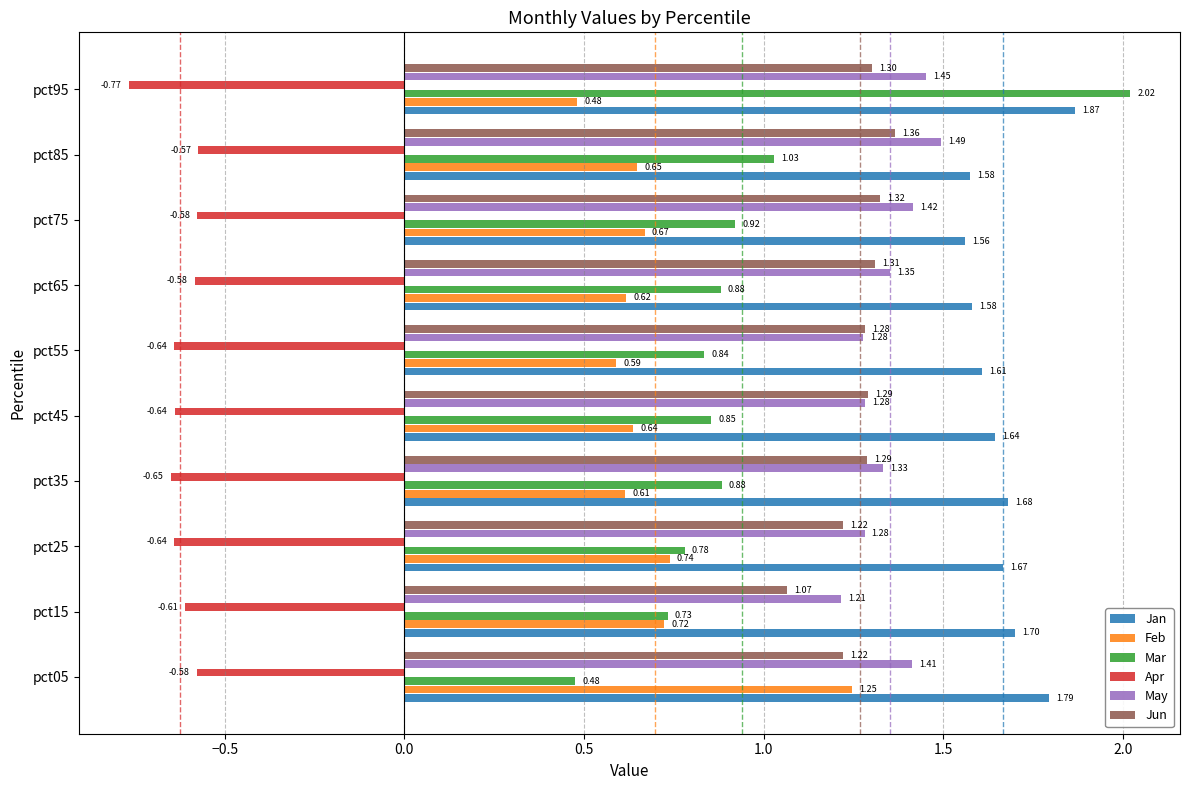

Is the value of May at pct95 greater than the value of Apr at pct75?

Yes